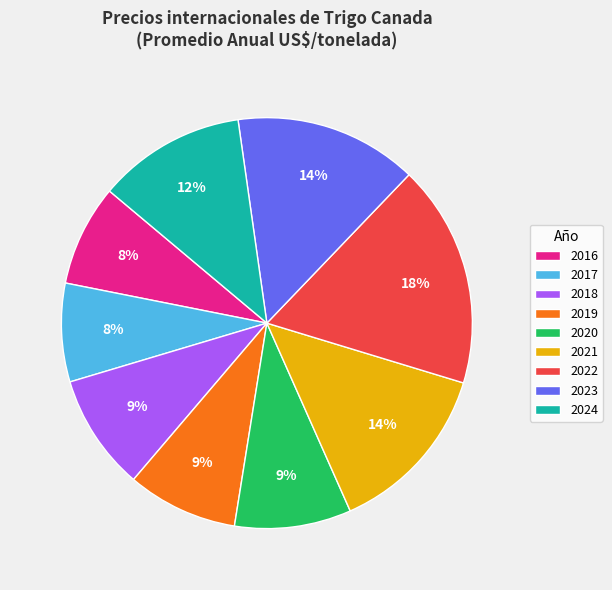

Does any single category account for the majority?

No